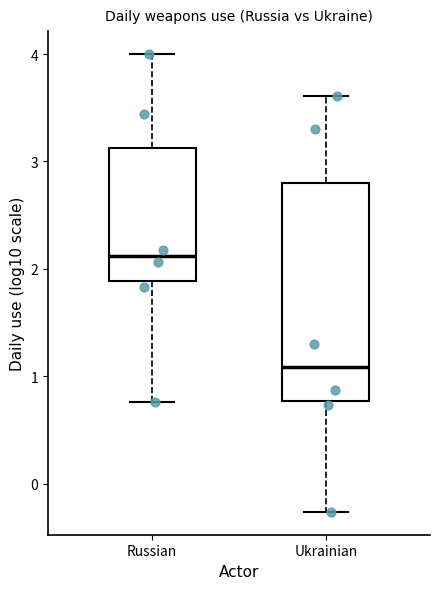

Reading left to right, transcribe this box plot: for each box, give where its median line is, the range the box spans, and where its two whiskers end, as read against the y-axis. The values are not printed on the chart, so give them approximately, as read against the axis.

Russian: median 2.1, box 1.9 to 3.1, whiskers 0.8 to 4.0
Ukrainian: median 1.1, box 0.8 to 2.8, whiskers -0.3 to 3.6